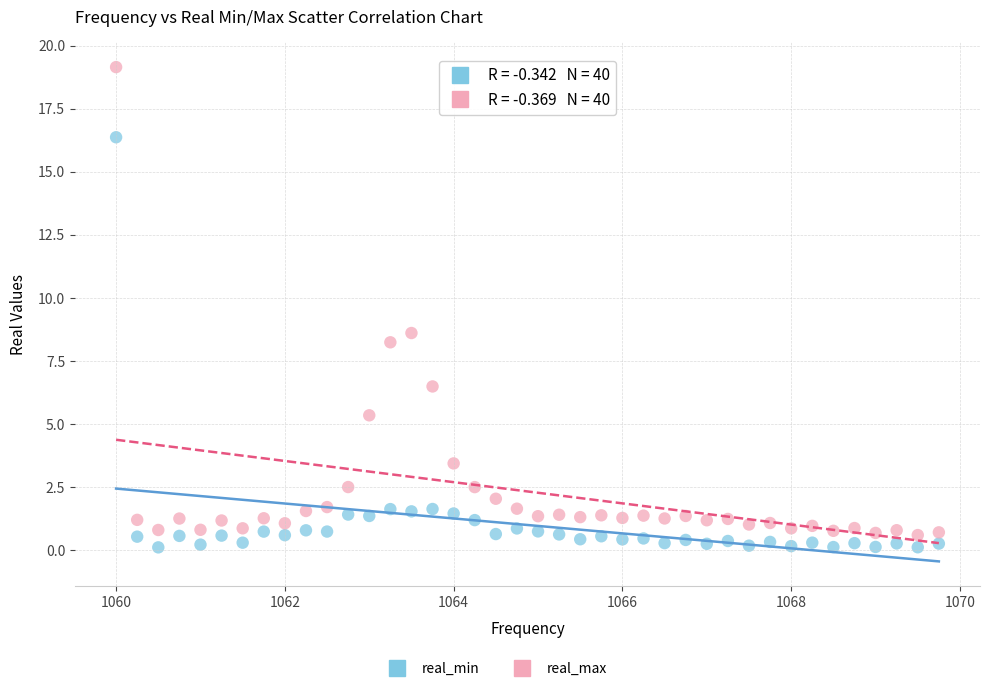

Which series has the widest spread of Y values?

real_max